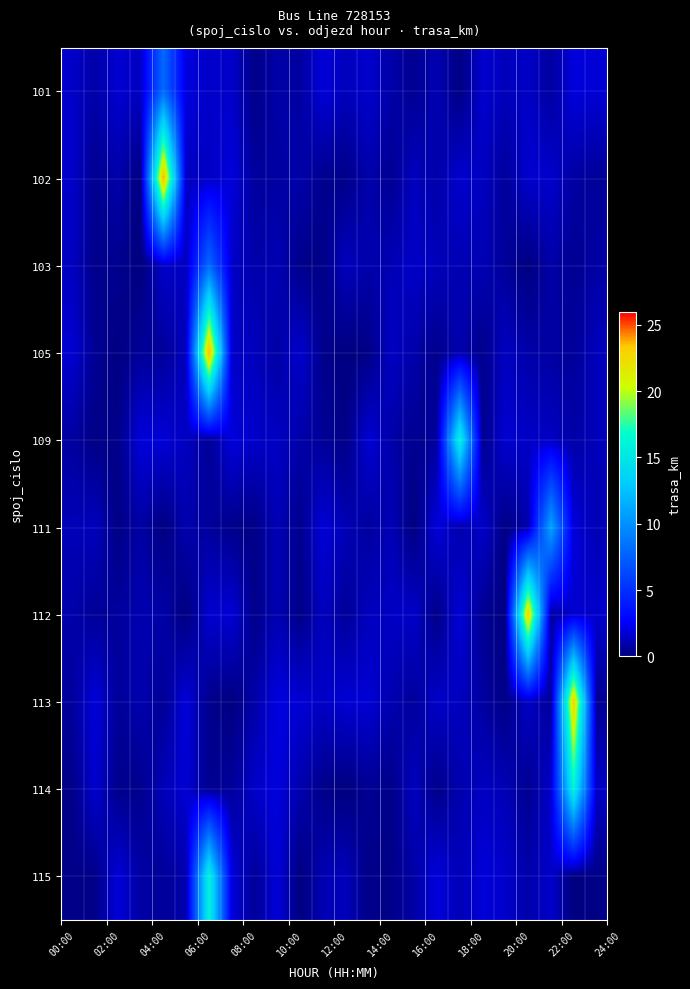

How many categories are shown in the chart?

24